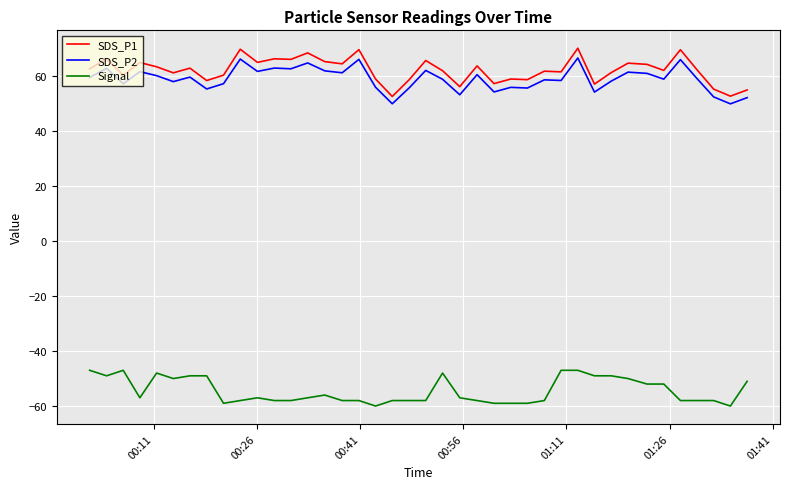

Which series has the largest range (max minus min)?

SDS_P1